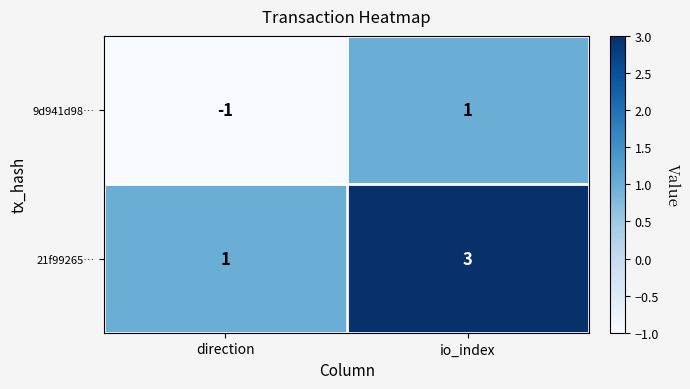

Reading left to right, transcribe all the data shown in this chart.

9d941d98…: -1	1
21f99265…: 1	3